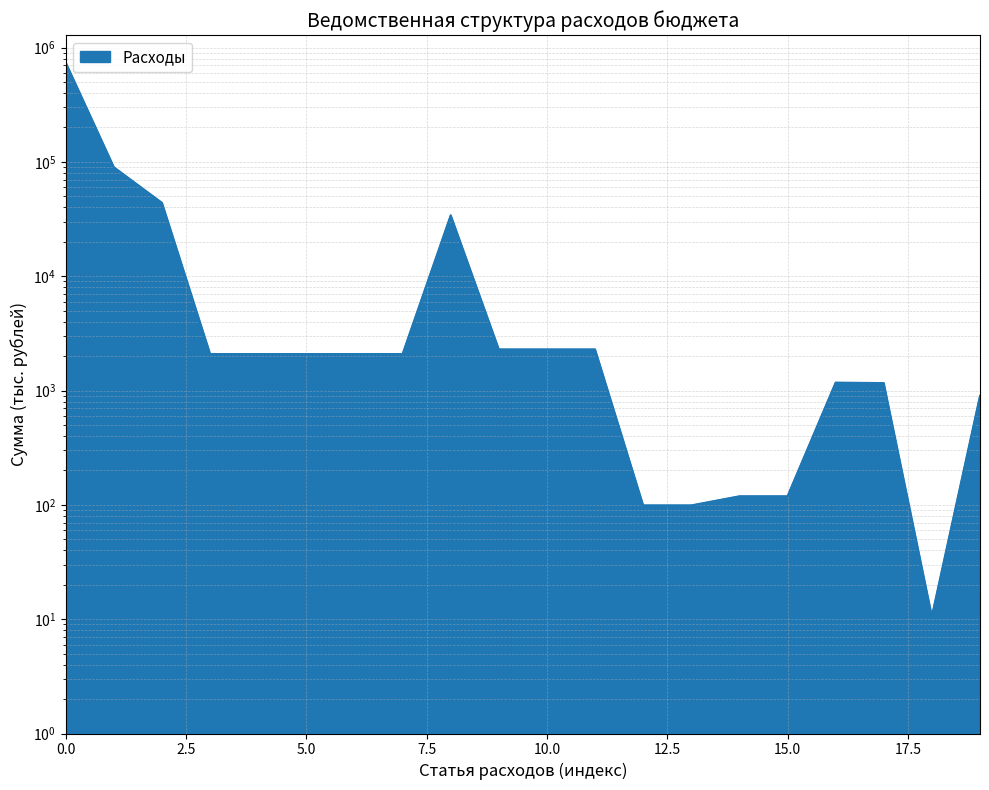

How many values are below 2084?

8